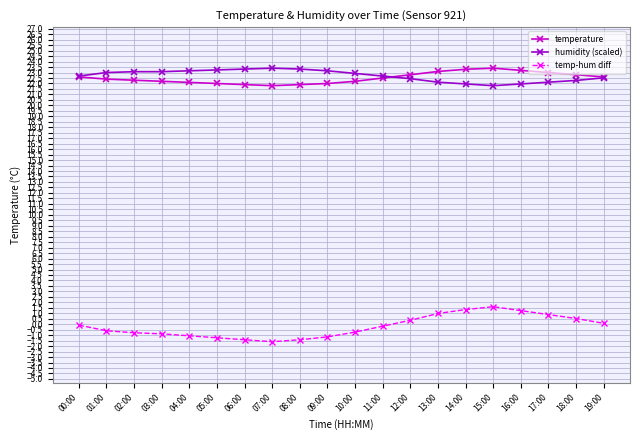

True or false: temperature and temp-hum diff cross at least once.

False